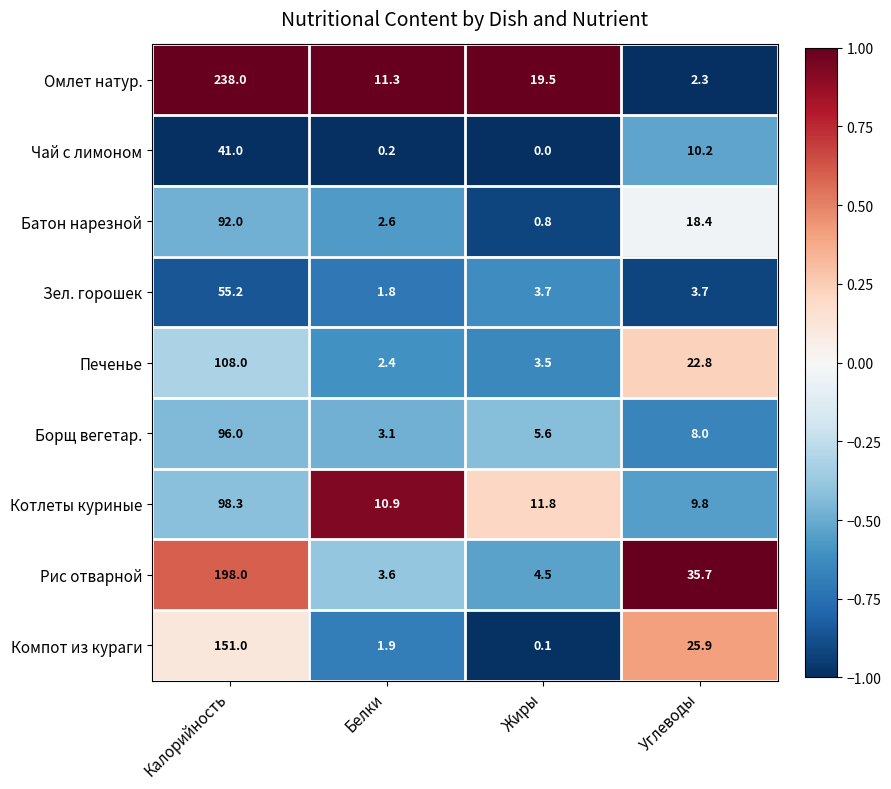

Is it true that Рис отварной equals 35.7 at Углеводы?

True